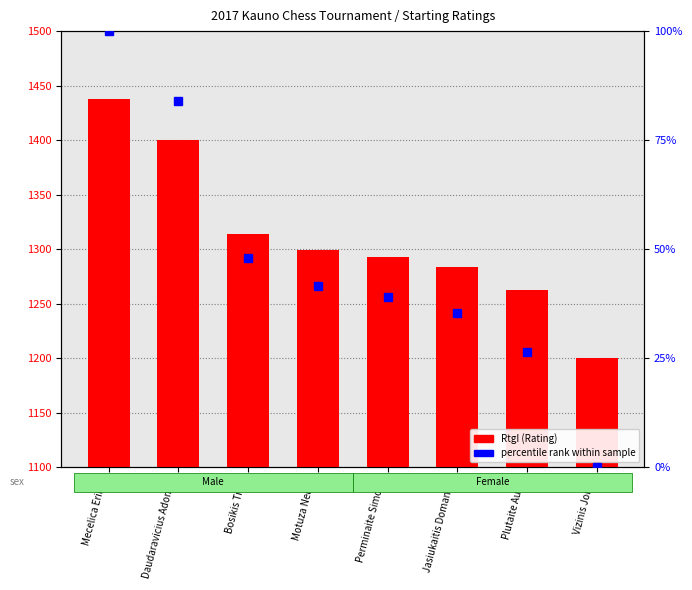

Does the chart contain stacked bars?

No